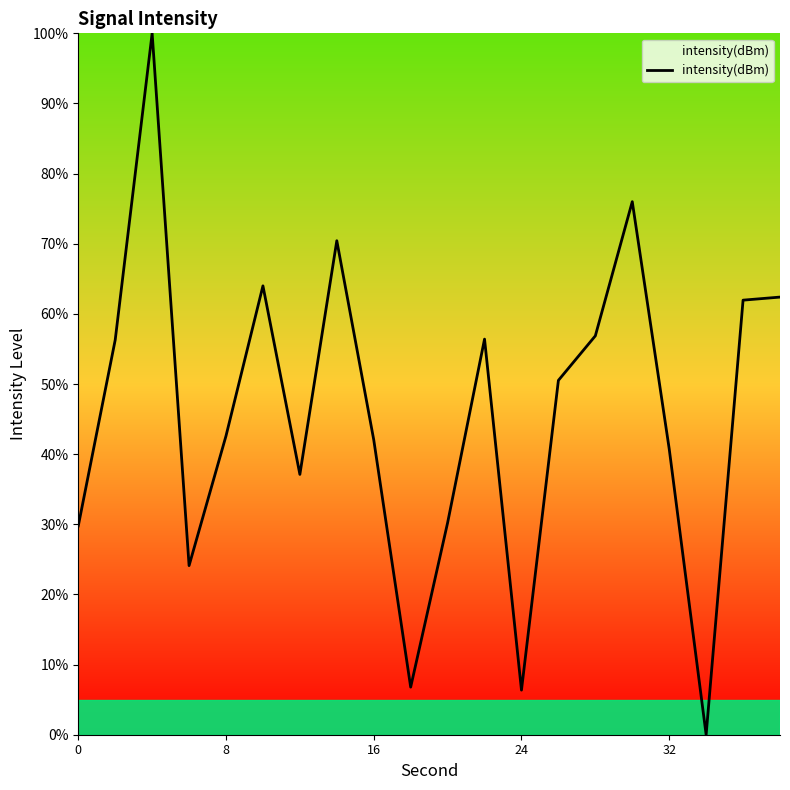

What is the difference between the maximum and minimum values?

100.0